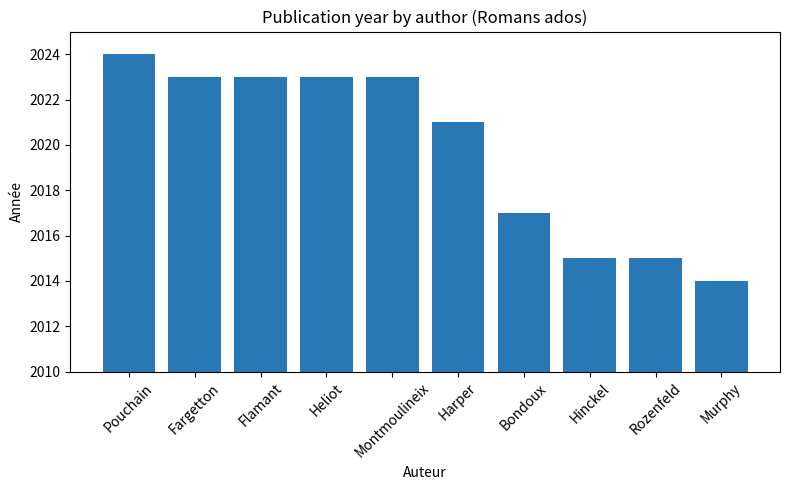

What is the ratio of the value at Fargetton to the value at Harper?

1.0